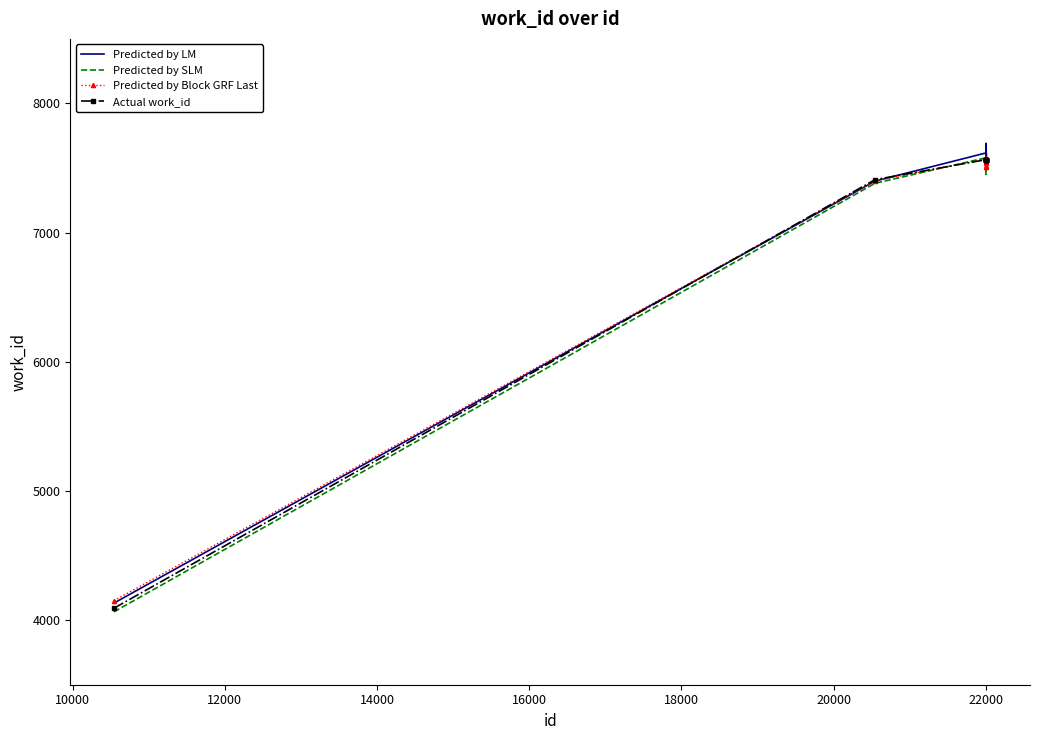

Which series has the widest spread of values?

Predicted by LM